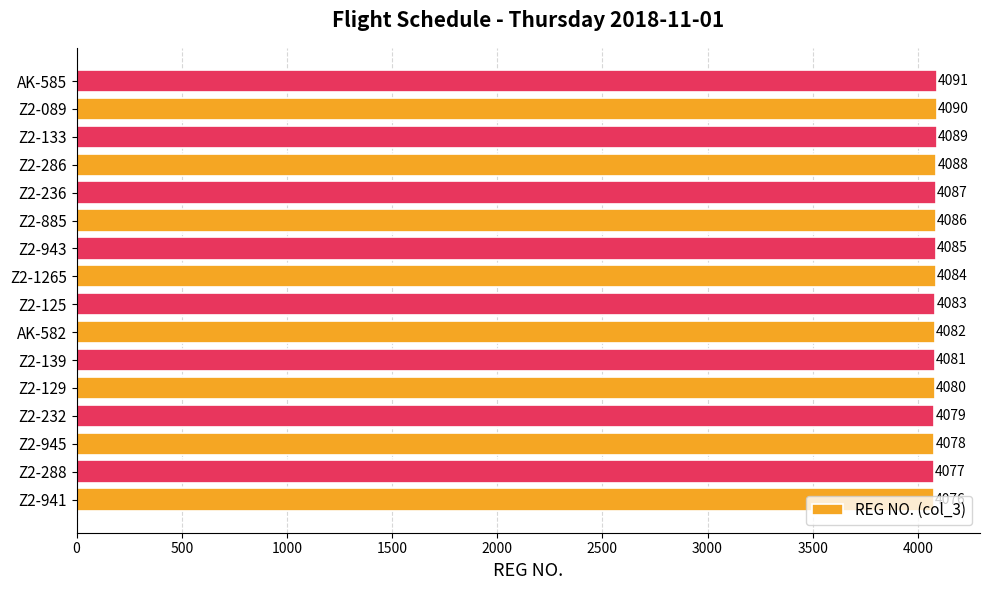

What is the maximum value shown in the chart?

4091